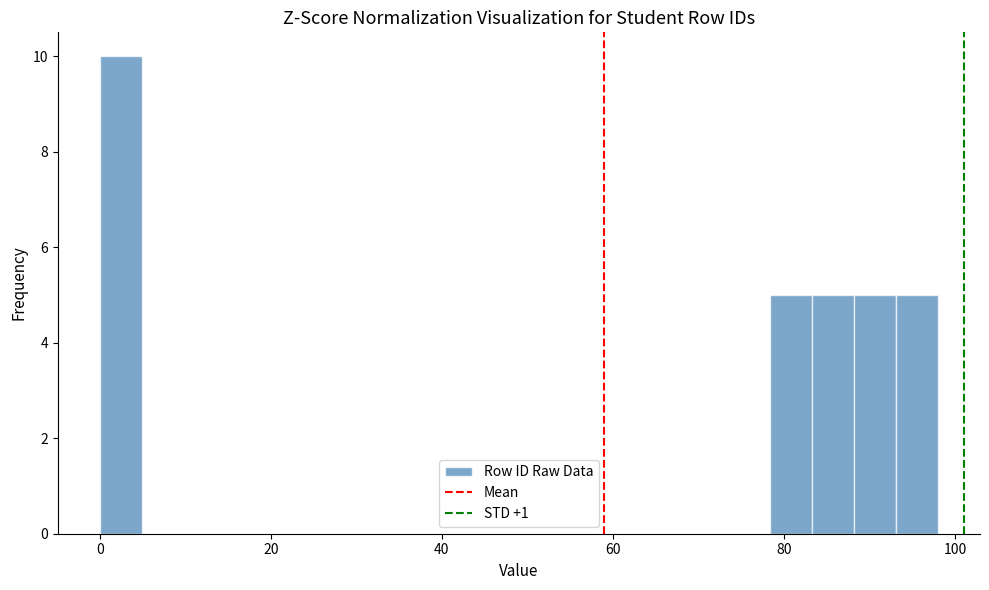

Around what value on the x-axis is the tallest bar? Give the approximate position of its centre, as read against the axis.

2